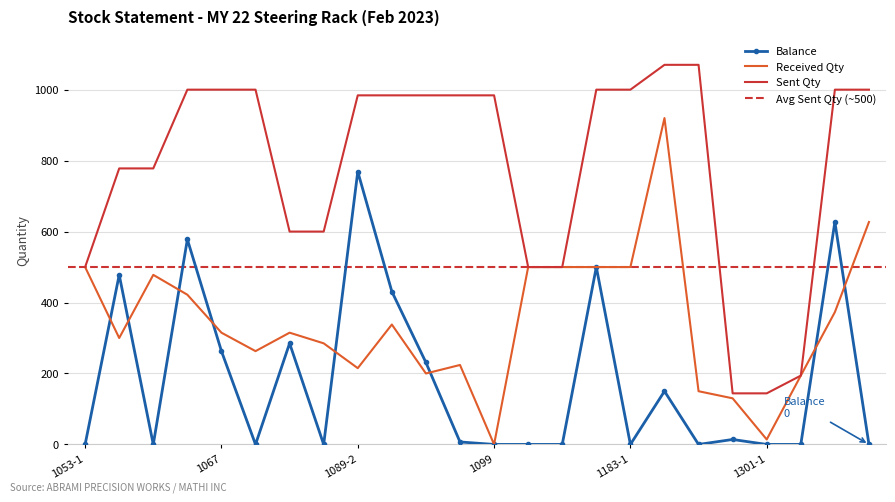

The value of Received Qty at 1061-2 is 209. True or false?

False